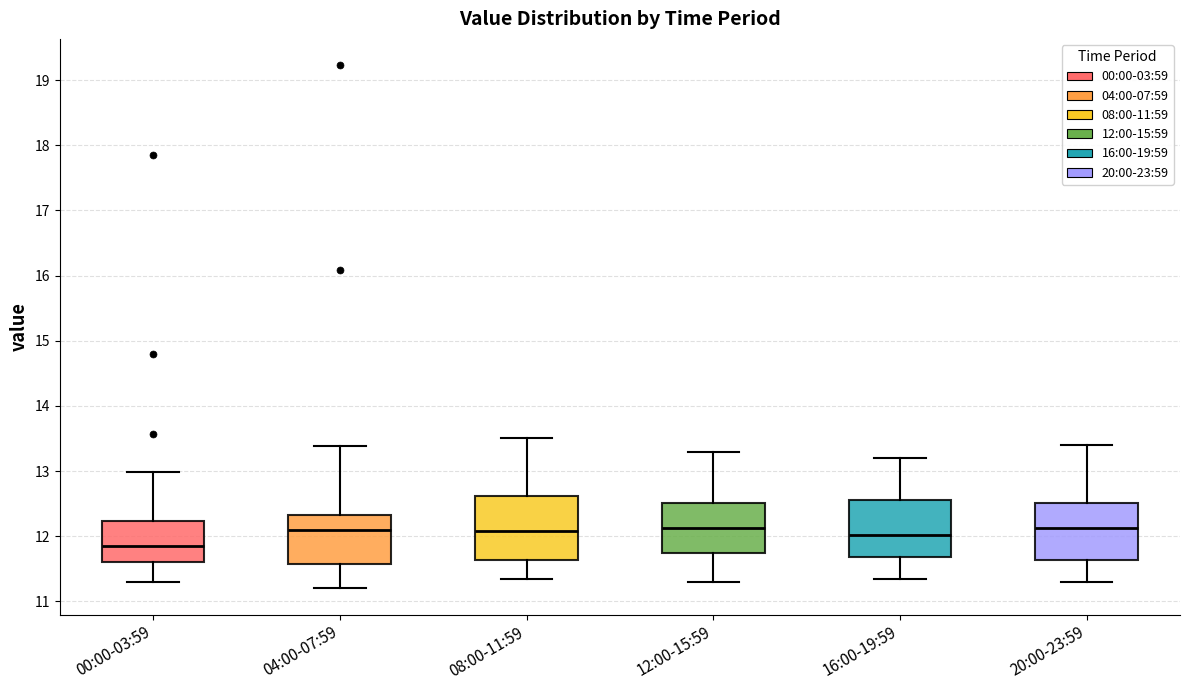

Reading left to right, transcribe this box plot: for each box, give where its median line is, the range the box spans, and where its two whiskers end, as read against the y-axis. The values are not printed on the chart, so give them approximately, as read against the axis.

00:00-03:59: median 11.9, box 11.6 to 12.2, whiskers 11.3 to 13.0
04:00-07:59: median 12.1, box 11.6 to 12.3, whiskers 11.2 to 13.4
08:00-11:59: median 12.1, box 11.6 to 12.6, whiskers 11.4 to 13.5
12:00-15:59: median 12.1, box 11.7 to 12.5, whiskers 11.3 to 13.3
16:00-19:59: median 12.0, box 11.7 to 12.6, whiskers 11.4 to 13.2
20:00-23:59: median 12.1, box 11.6 to 12.5, whiskers 11.3 to 13.4